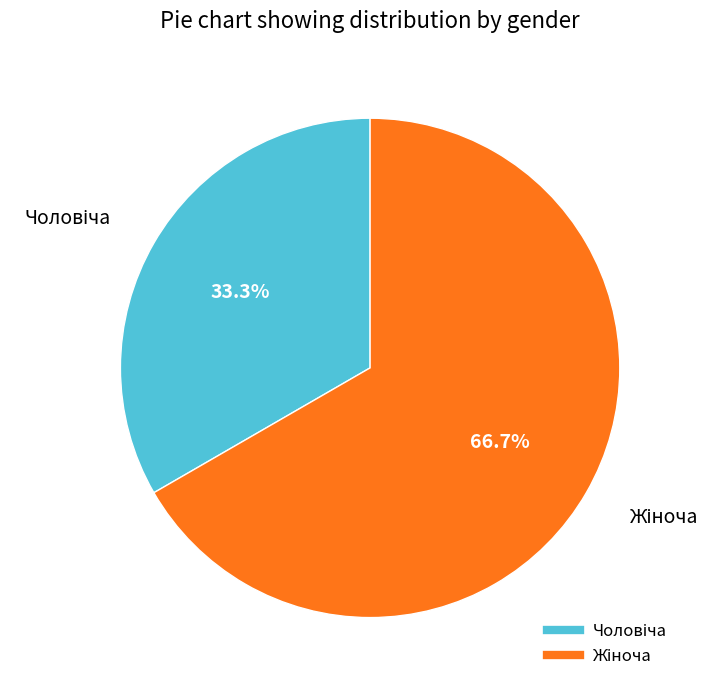

Rank the categories by value from highest to lowest.

Жіноча, Чоловіча